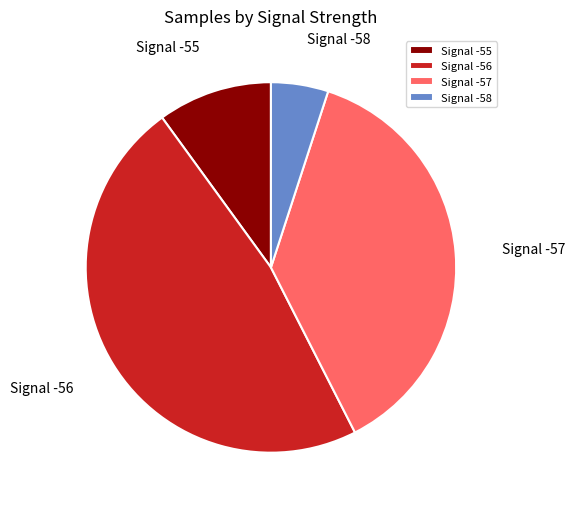

How many slices are in this pie chart?

4